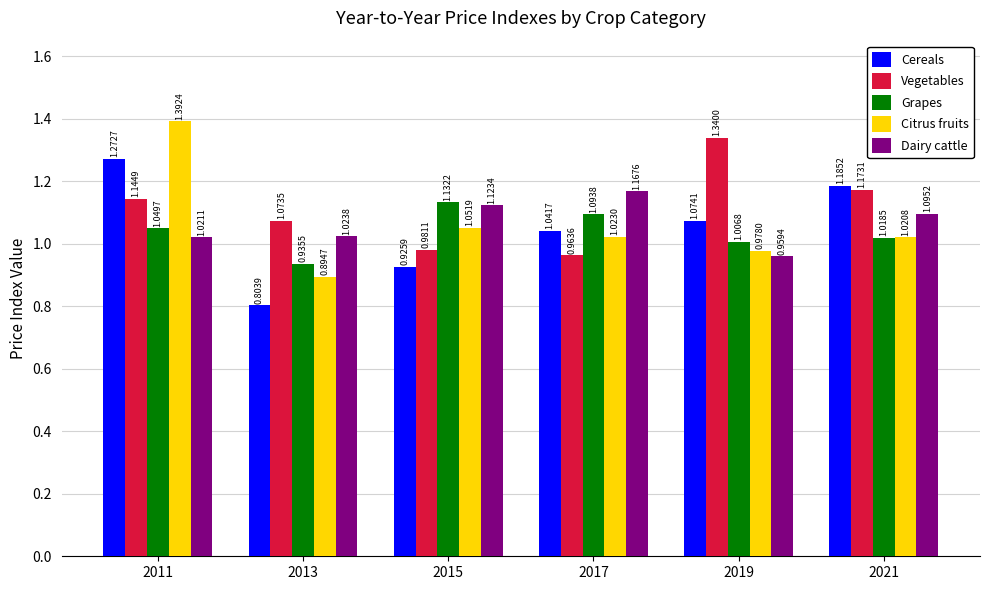

Rank the series at 2019 from highest to lowest value.

Vegetables, Cereals, Grapes, Citrus fruits, Dairy cattle